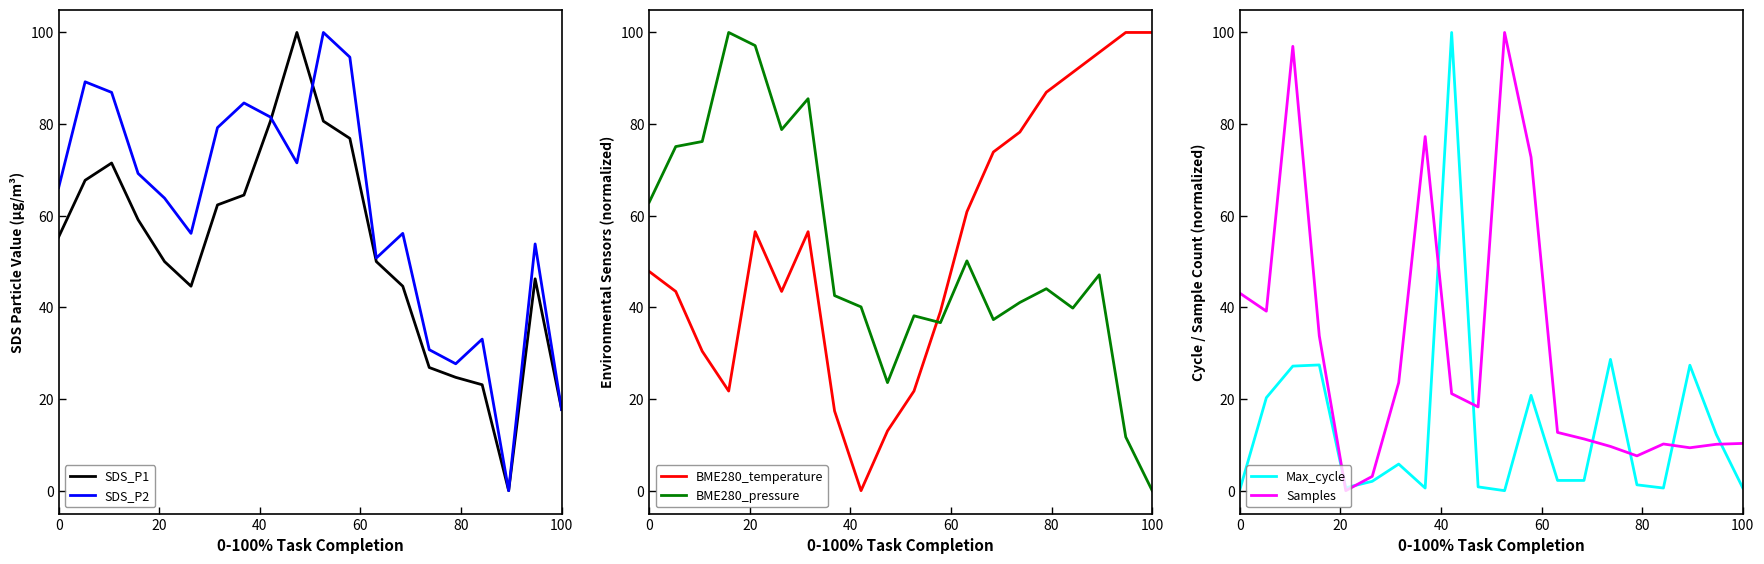

The BME280_pressure series shows 56.5 at 100. True or false?

False